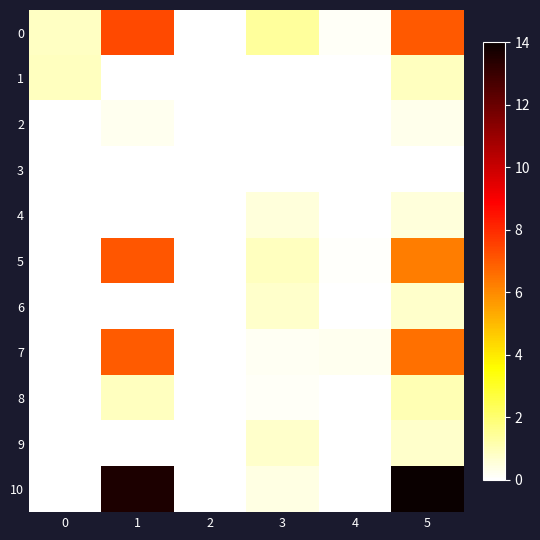

What is the greatest value displayed?

14.0